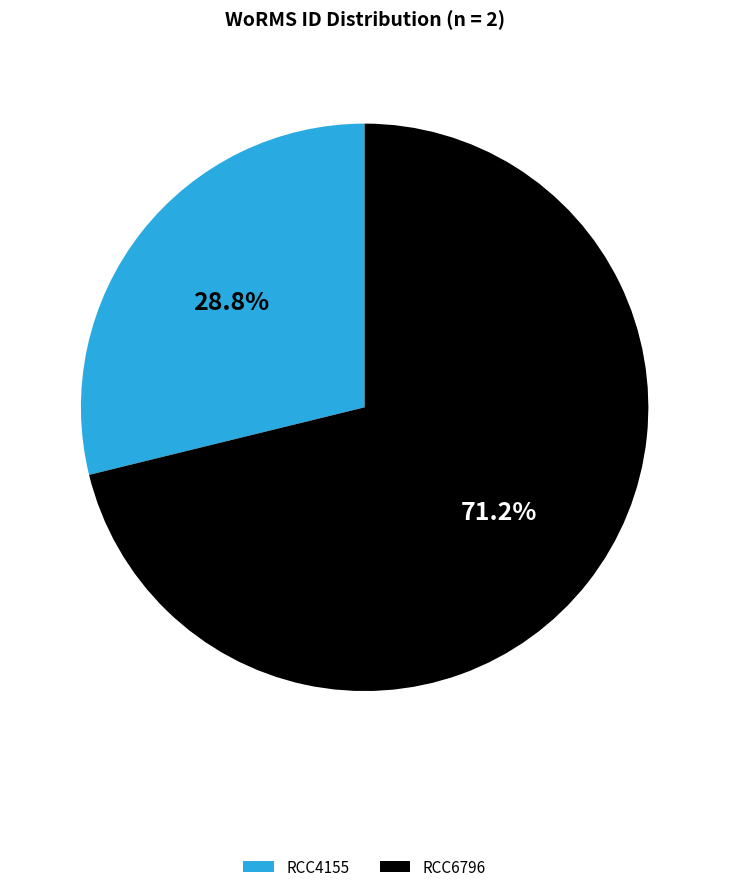

To the nearest percent, what portion does RCC6796 represent?

71%